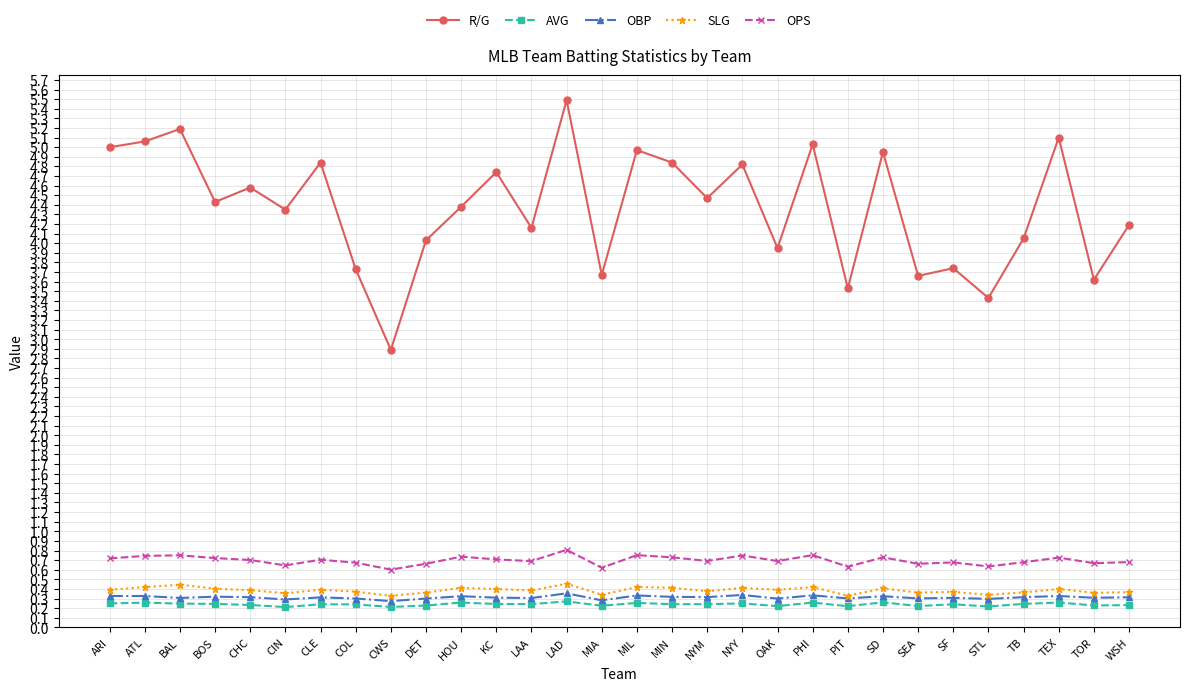

True or false: R/G and AVG intersect in this chart.

False